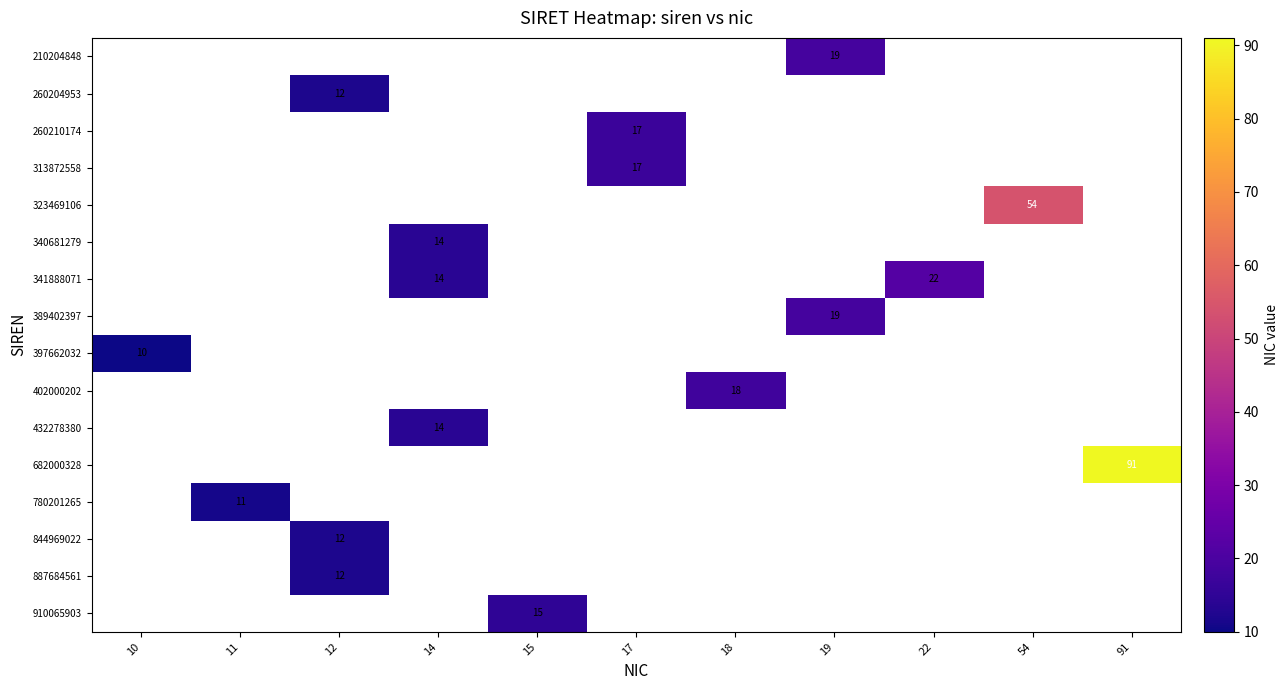

True or false: 389402397 has a value of 19 at 19.

True